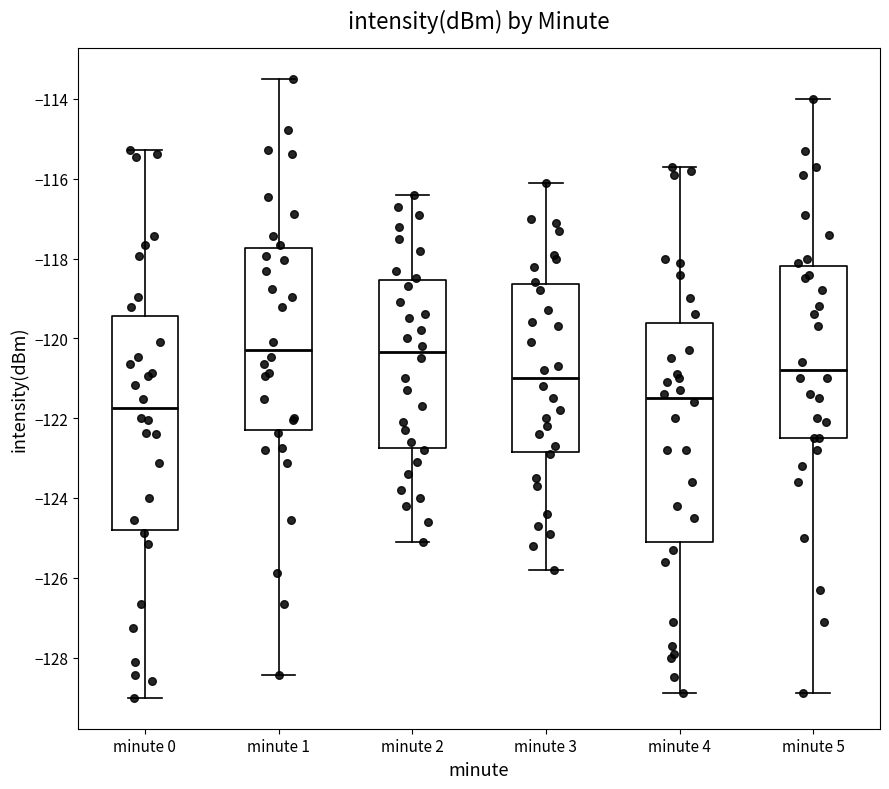

Reading left to right, read every box against the y-axis: the position of its median line, the range the box covers, and the ends of its whiskers. The values are not printed on the chart, so give them approximately, as read against the axis.

minute 0: median -121.8, box -124.8 to -119.4, whiskers -129.0 to -115.2
minute 1: median -120.2, box -122.2 to -117.8, whiskers -128.4 to -113.4
minute 2: median -120.4, box -122.8 to -118.6, whiskers -125.0 to -116.4
minute 3: median -121.0, box -122.8 to -118.6, whiskers -125.8 to -116.0
minute 4: median -121.4, box -125.0 to -119.6, whiskers -128.8 to -115.6
minute 5: median -120.8, box -122.4 to -118.2, whiskers -128.8 to -114.0